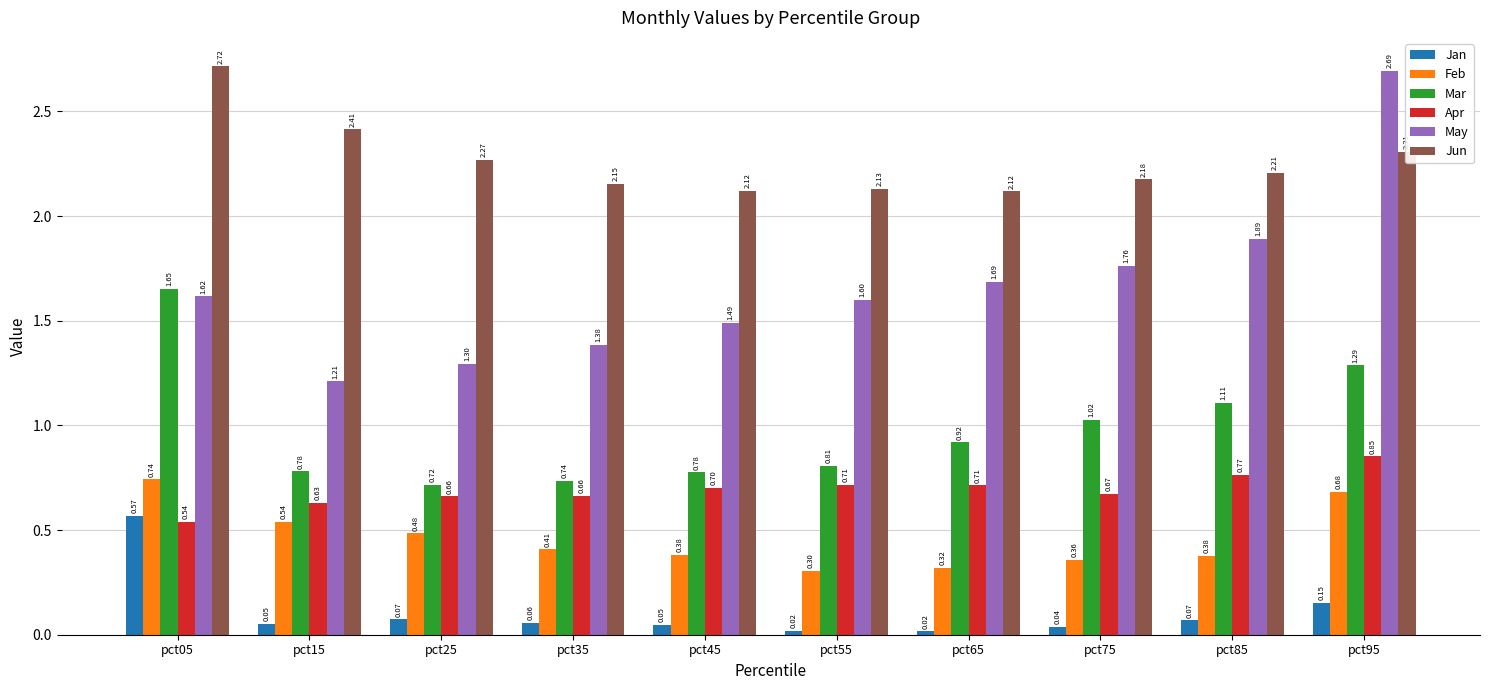

What is the sum of the May values at pct05 and pct15?

2.8